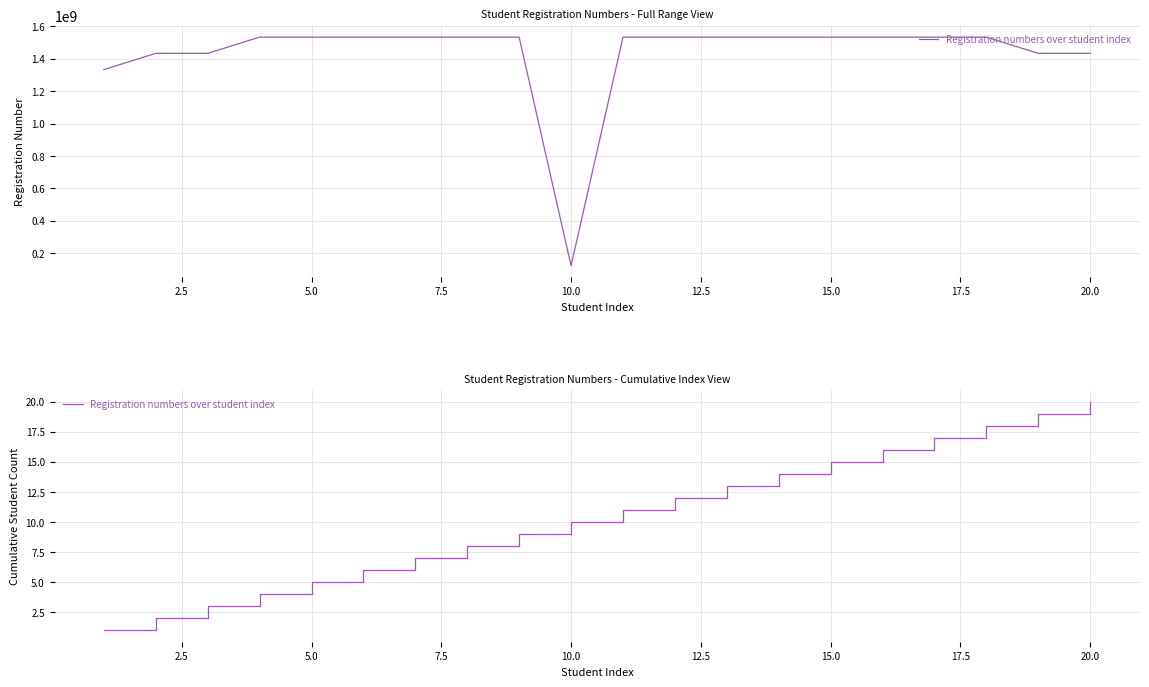

True or false: the data has more than 2 interior local peaks.

False